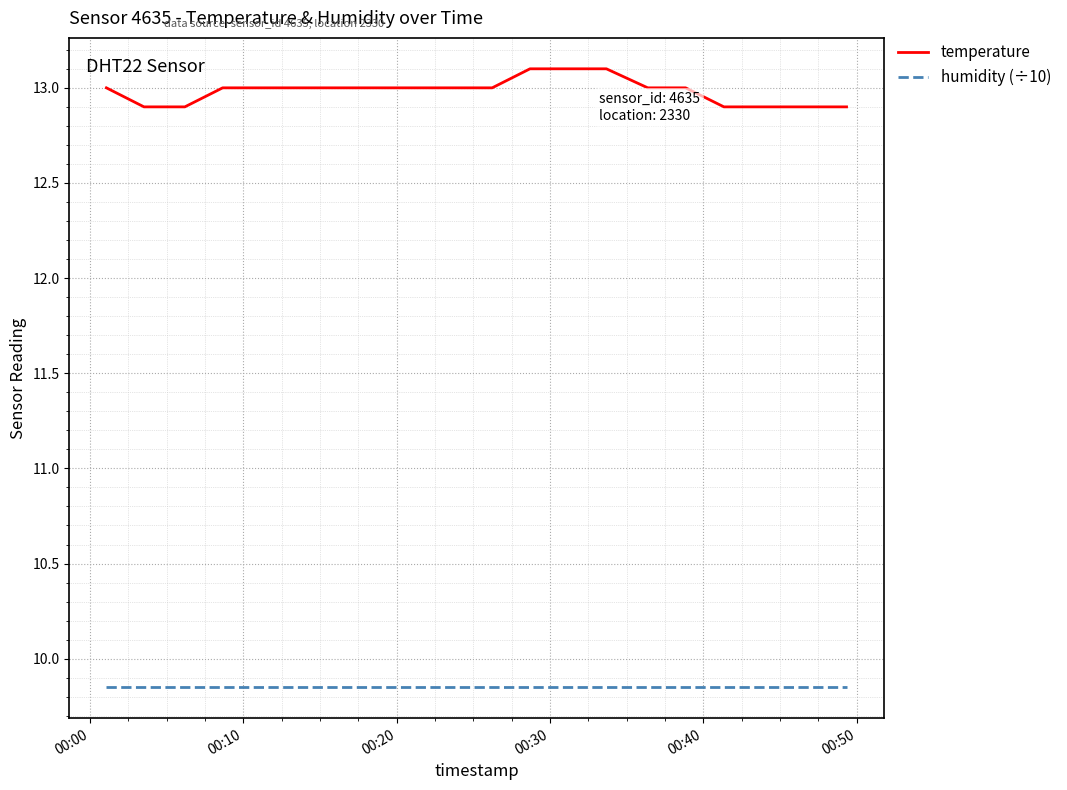

What is the maximum value shown in the chart?

13.1